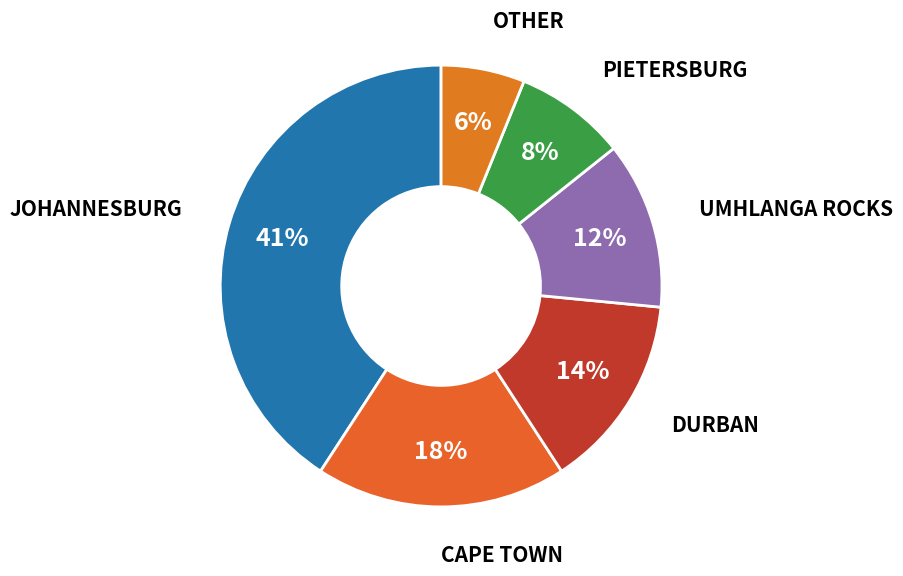

Which slice is the smallest?

OTHER